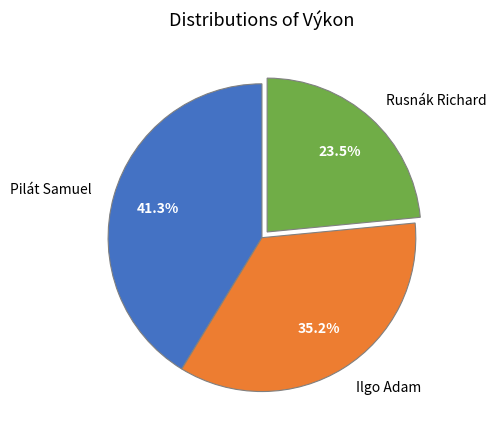

What is the ratio of the value at Pilát Samuel to the value at Rusnák Richard?

1.8